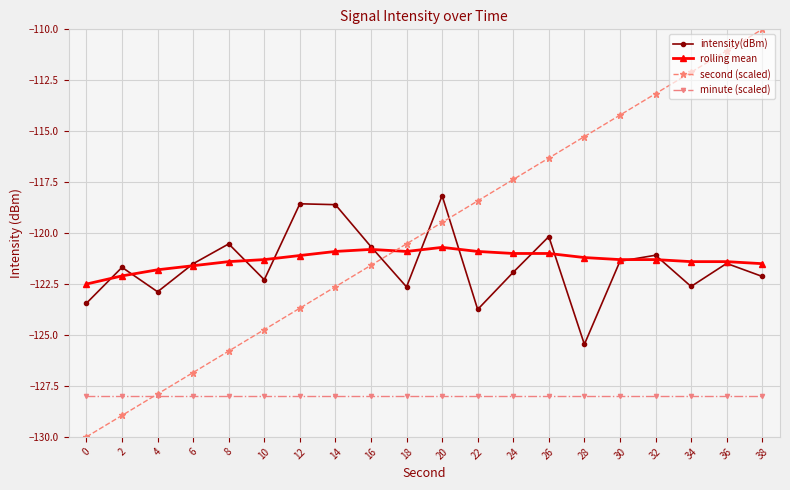

Is it true that intensity(dBm) equals -125.5 at 28?

True